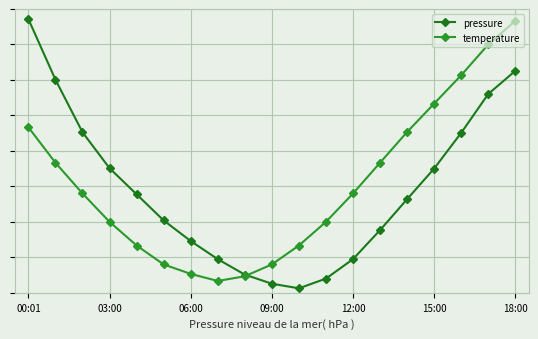

At which category is the sum across all series the highest?

18:00